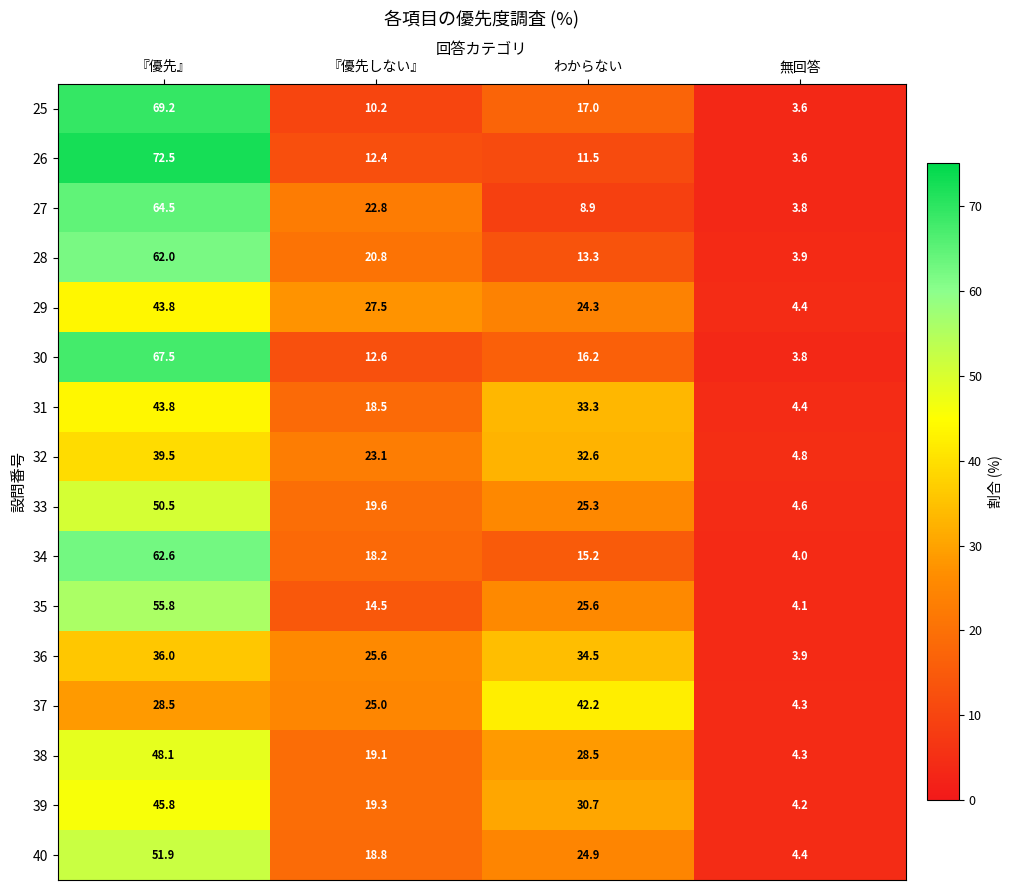

The value of 26 at 『優先しない』 is 21.0. True or false?

False